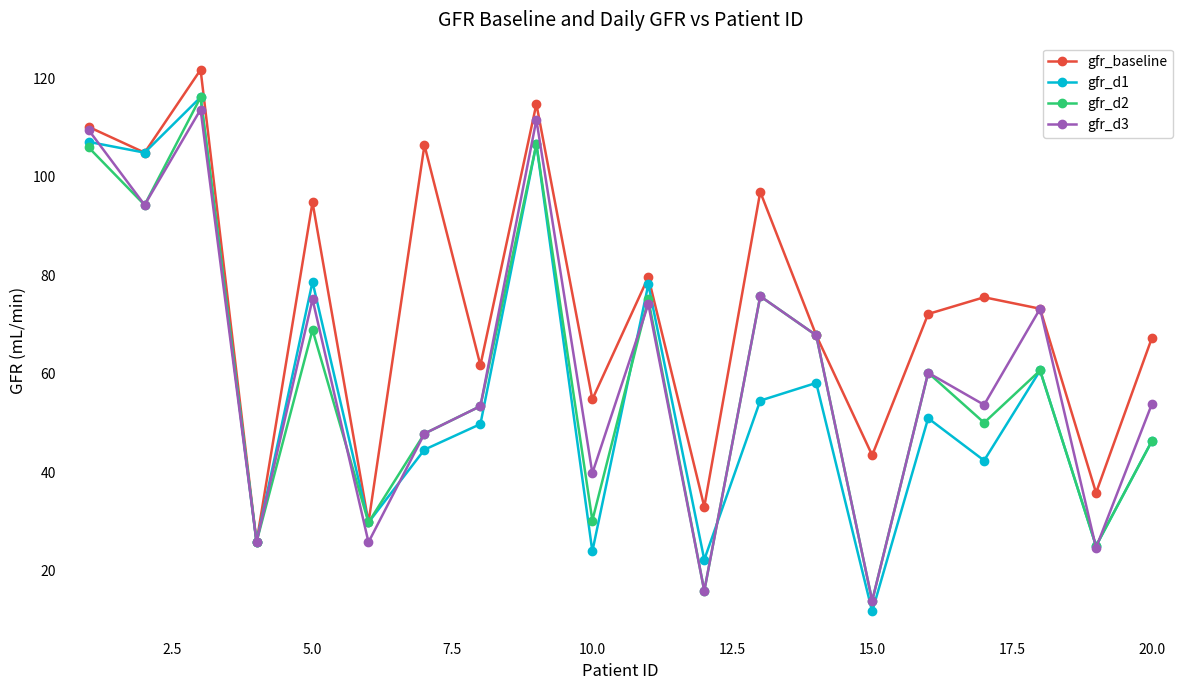

What are all the series names shown in the legend?

gfr_baseline, gfr_d1, gfr_d2, gfr_d3